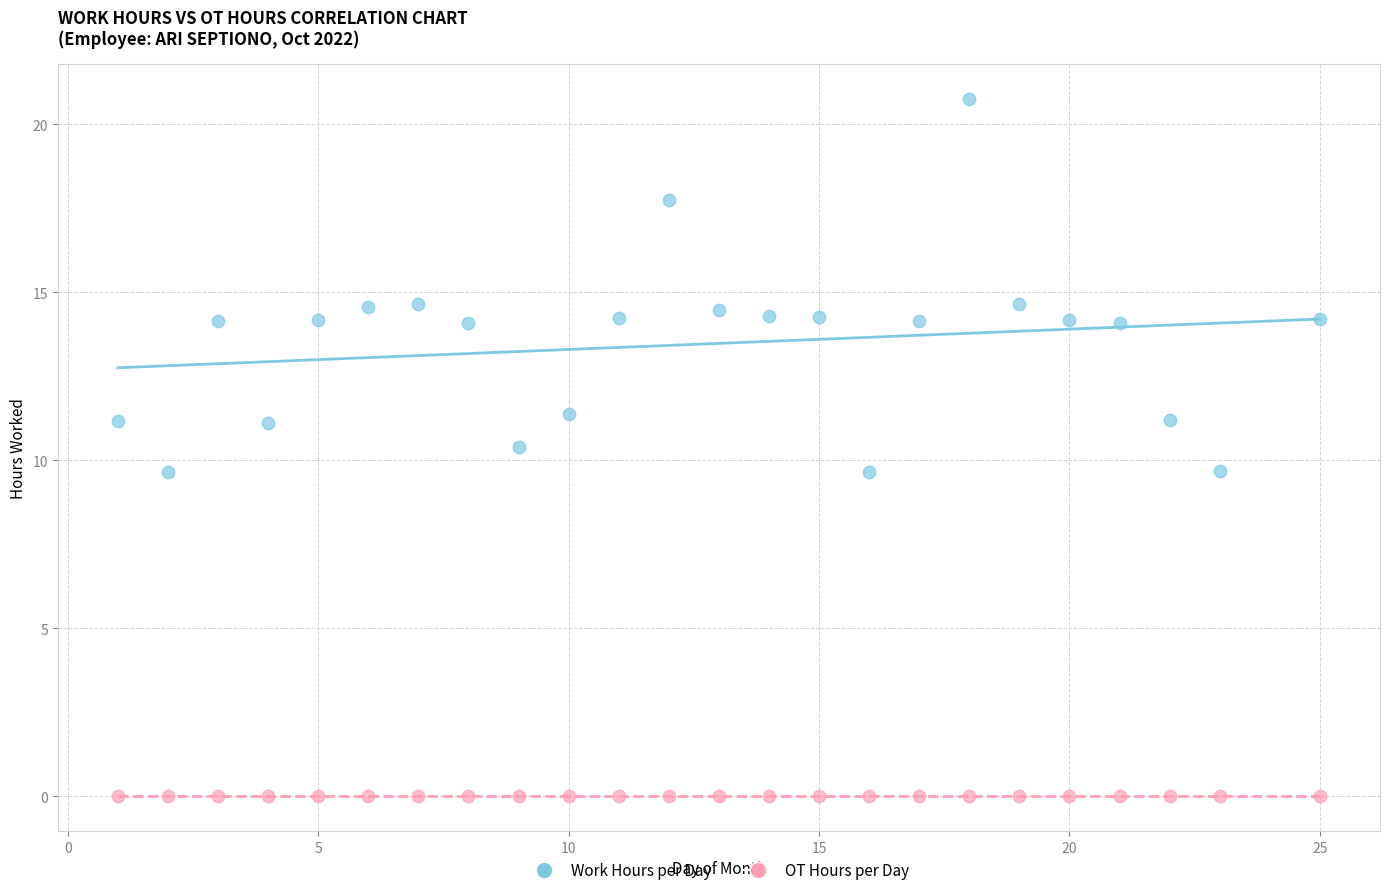

Which series reaches the maximum Y coordinate?

Work Hours per Day